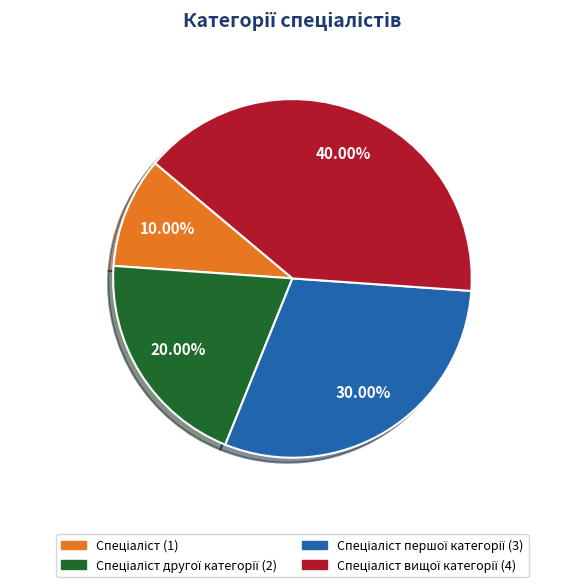

How many slices are in this pie chart?

4